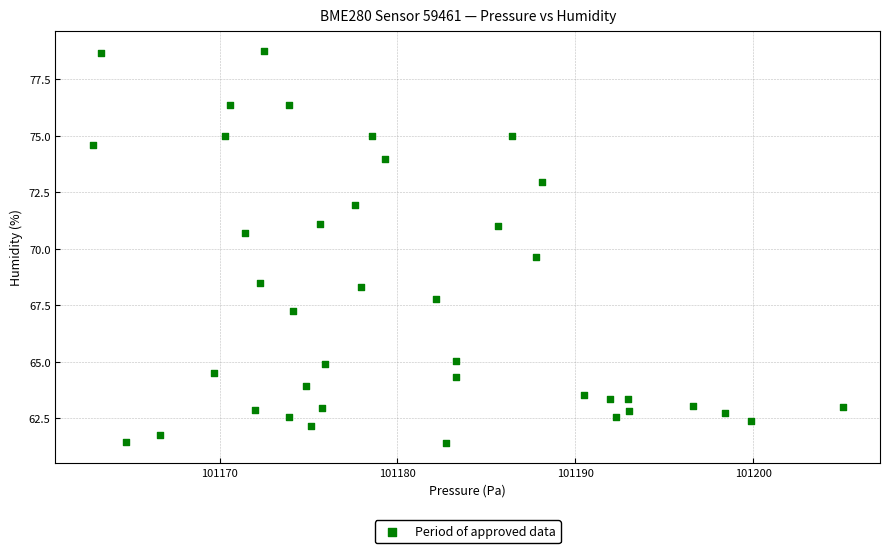

What Y value in the scatter plot is closest to 70?

69.7